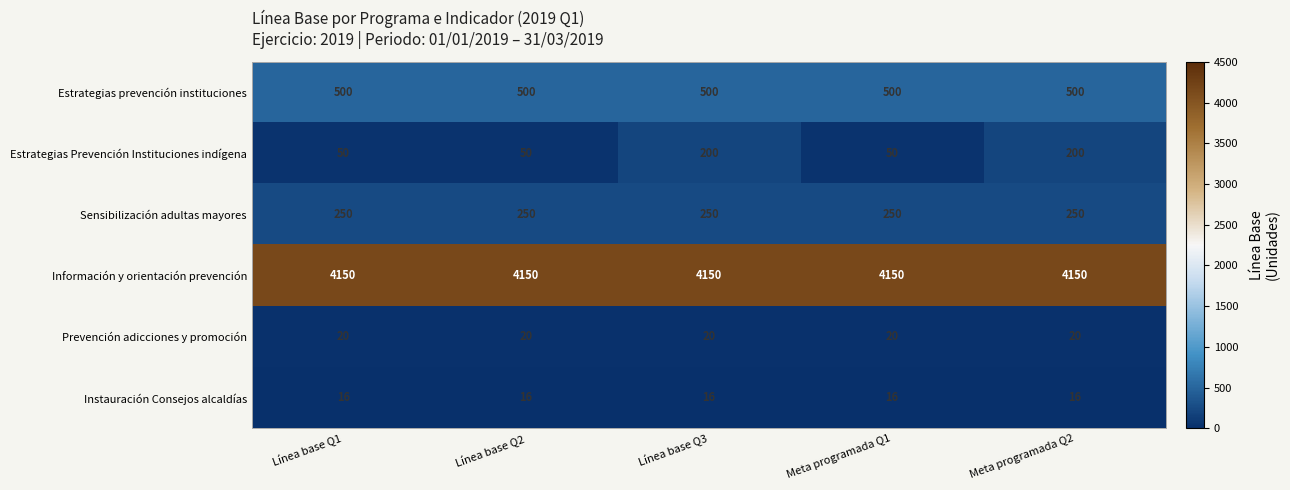

What is the smallest value displayed?

16